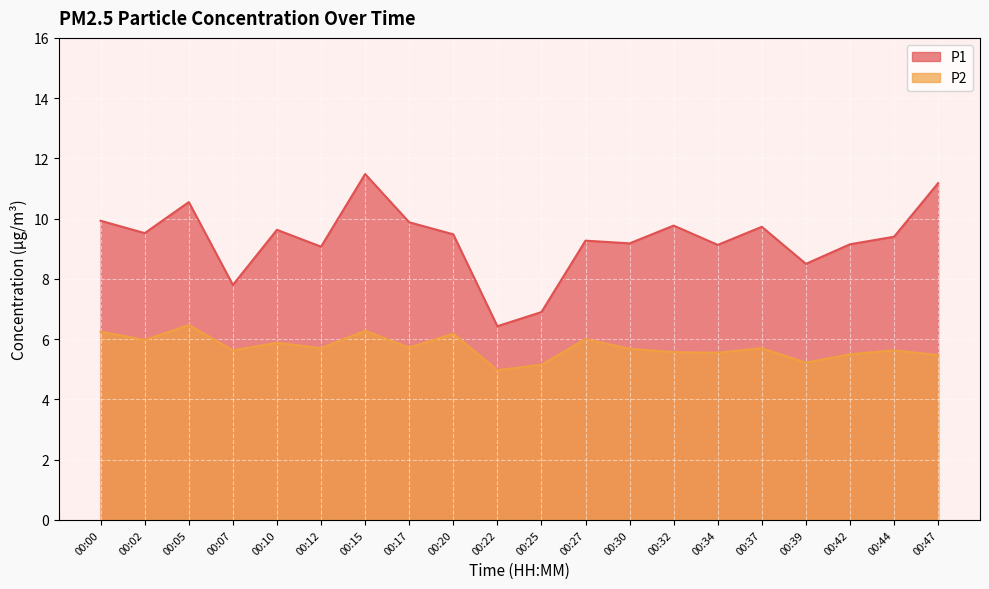

True or false: P2 and P1 intersect in this chart.

False